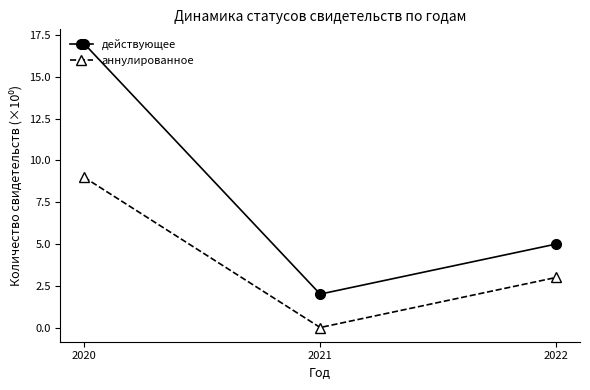

What is the difference between the maximum and minimum values in the аннулированное series?

9